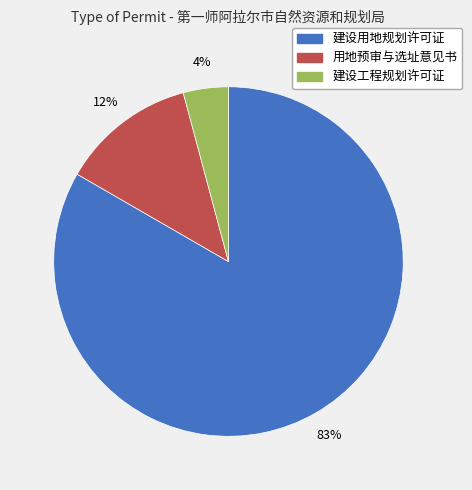

Is it true that 用地预审与选址意见书 is 12% of the pie?

True